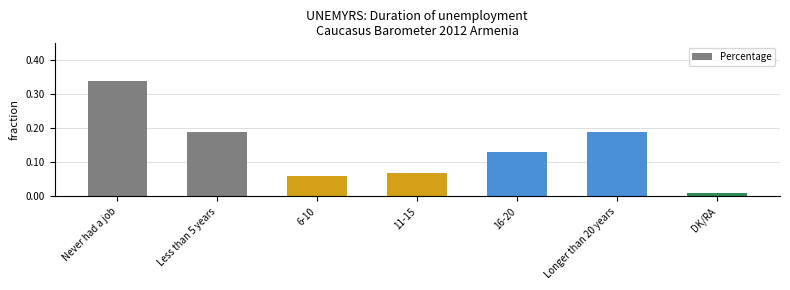

What is the sum of all values?

1.0